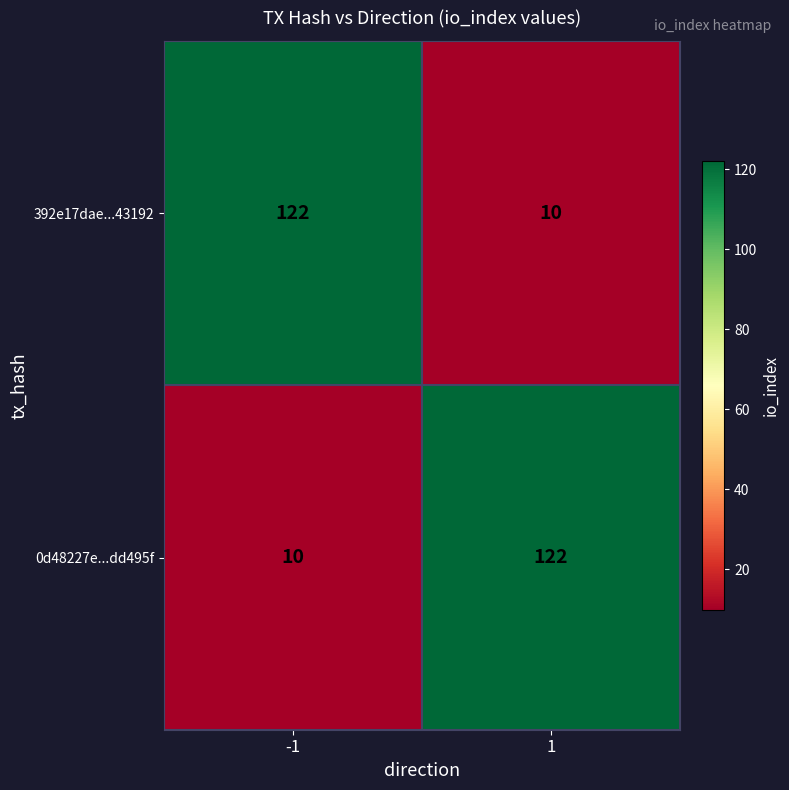

What is the approximate value of 392e17dae...43192 at -1, to the nearest 10?

120